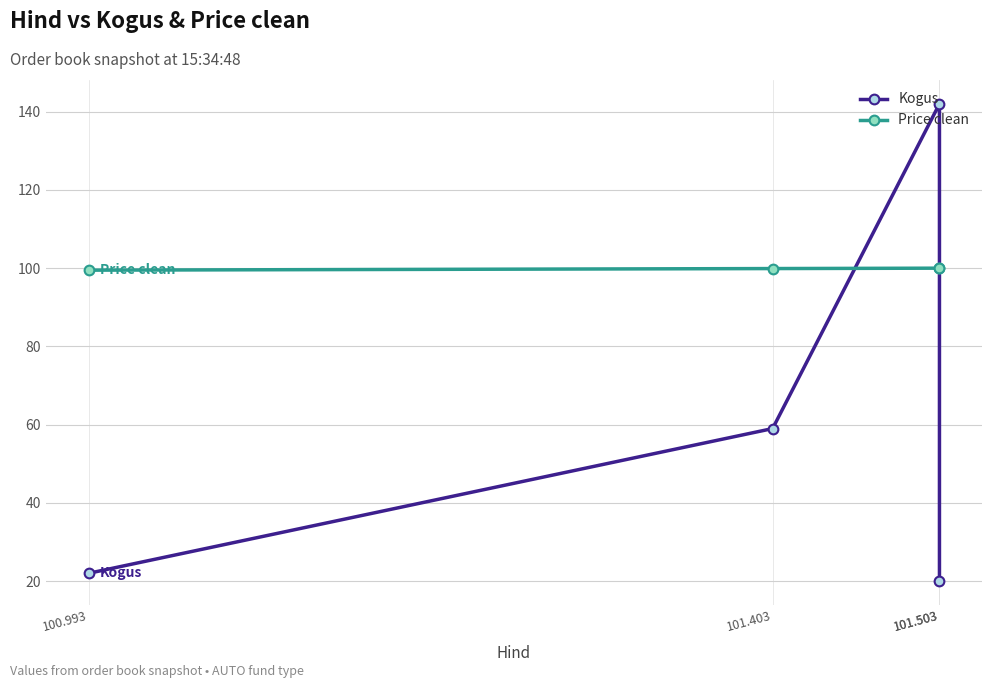

At how many categories does at least one series exceed 74?

4